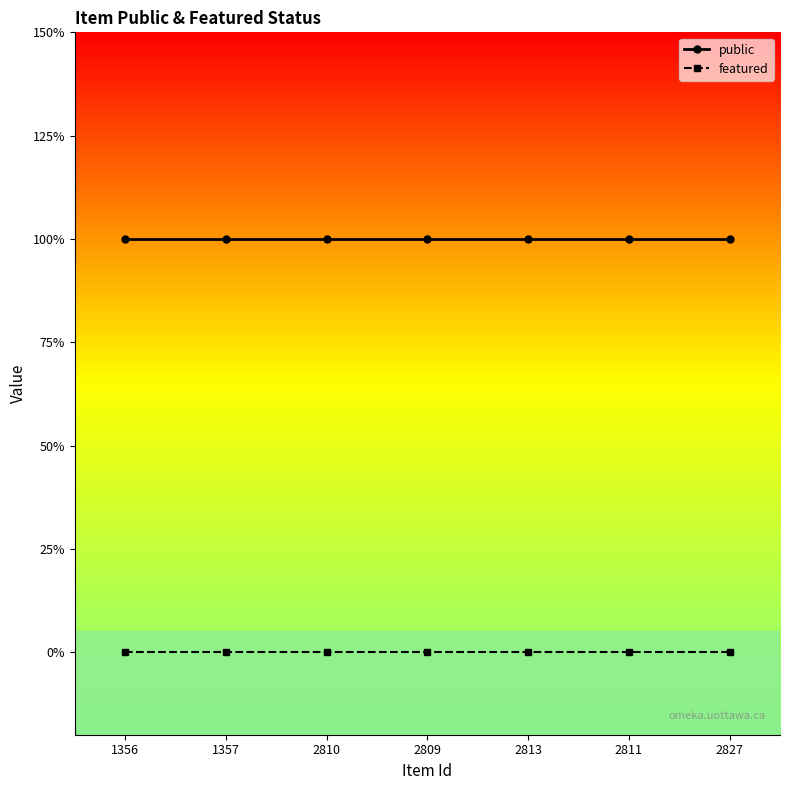

What is the maximum value shown in the chart?

1